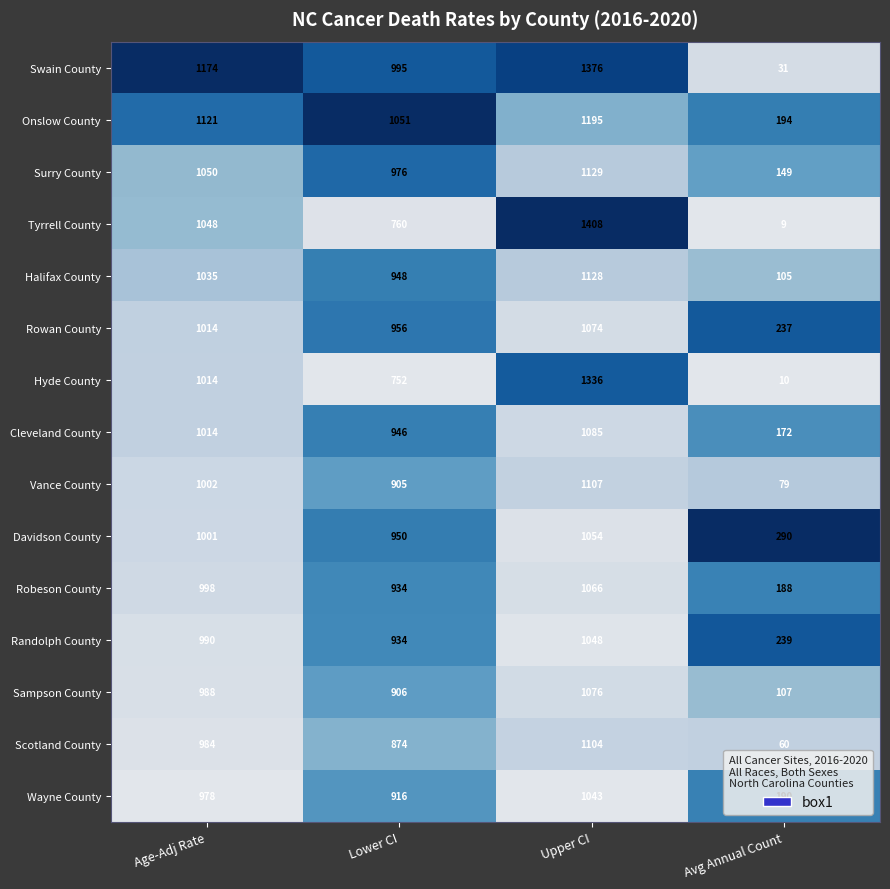

The Hyde County series shows 1336 at Upper CI. True or false?

True